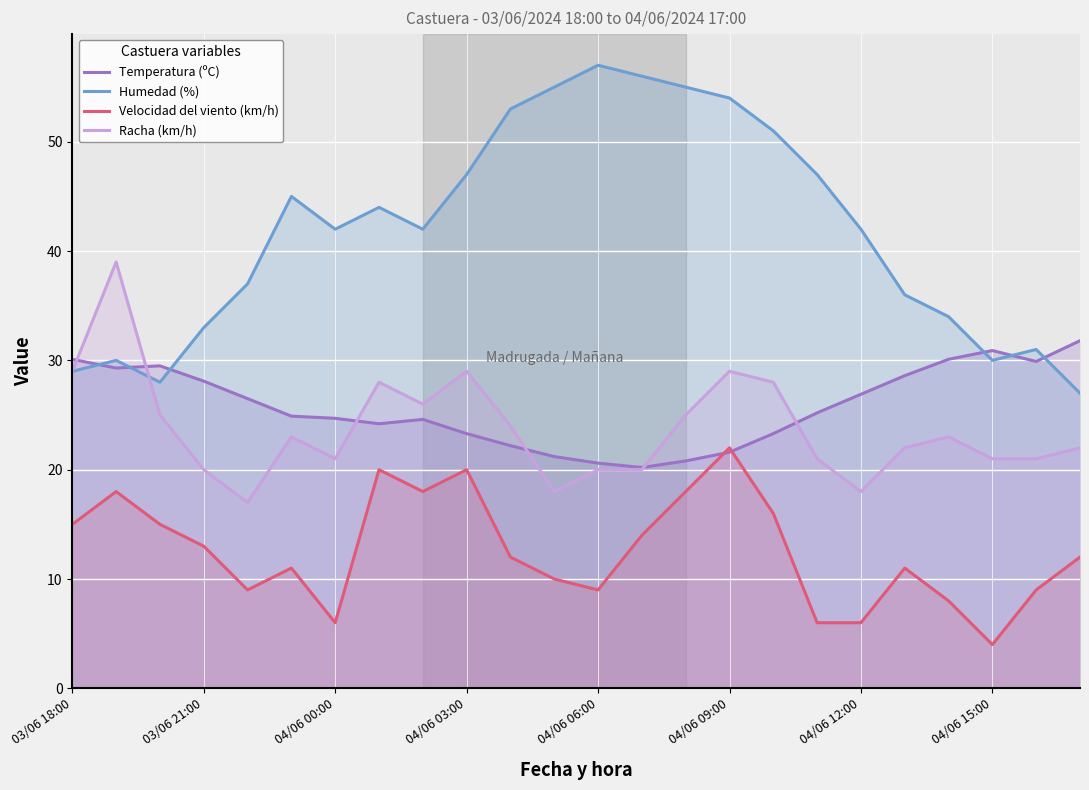

What is the greatest value displayed?

57.0